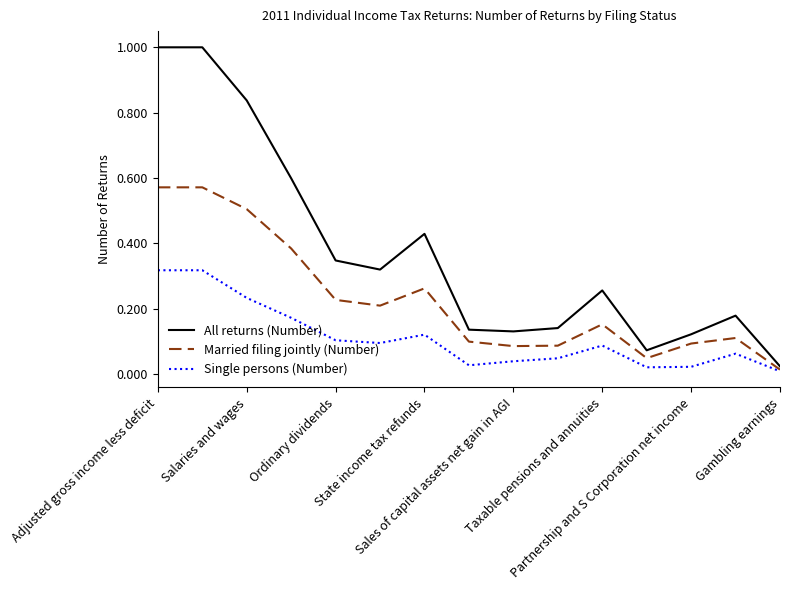

What is the maximum value shown in the chart?

1.0